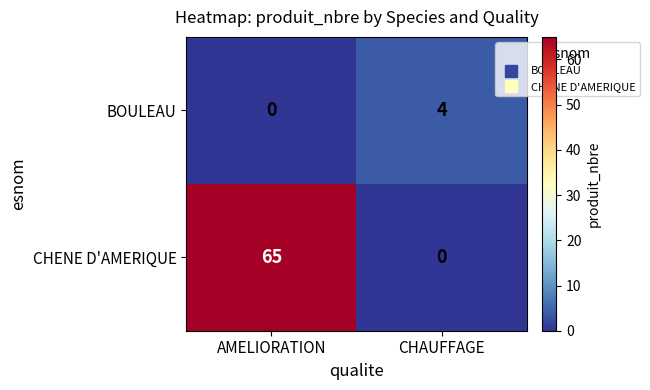

Reading left to right, list all the values displayed in this chart.

BOULEAU: 0	4
CHENE D'AMERIQUE: 65	0